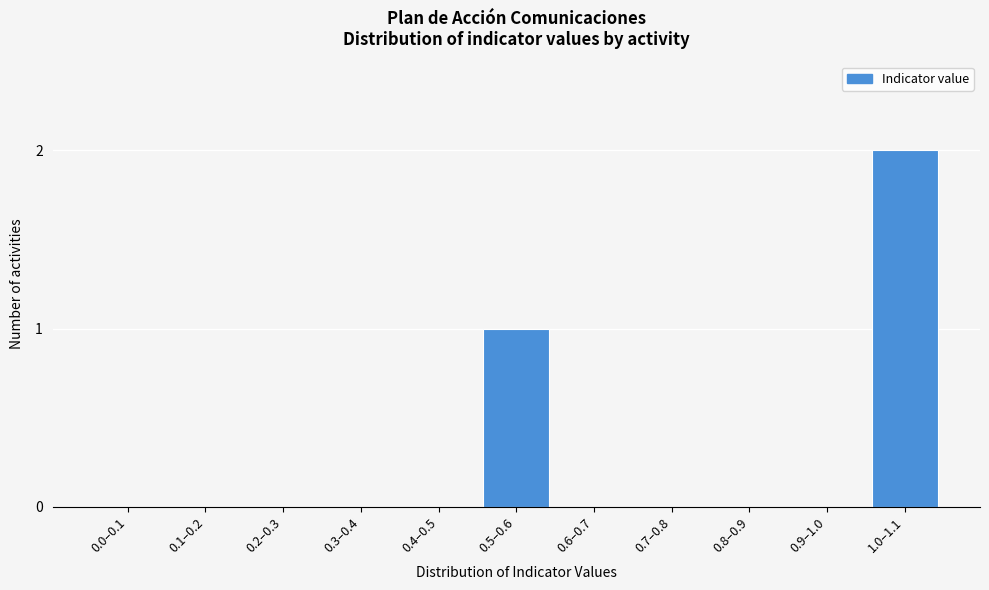

Reading left to right, extract all data points from this chart.

0.0–0.1=0	0.1–0.2=0	0.2–0.3=0	0.3–0.4=0	0.4–0.5=0	0.5–0.6=1	0.6–0.7=0	0.7–0.8=0	0.8–0.9=0	0.9–1.0=0	1.0–1.1=2